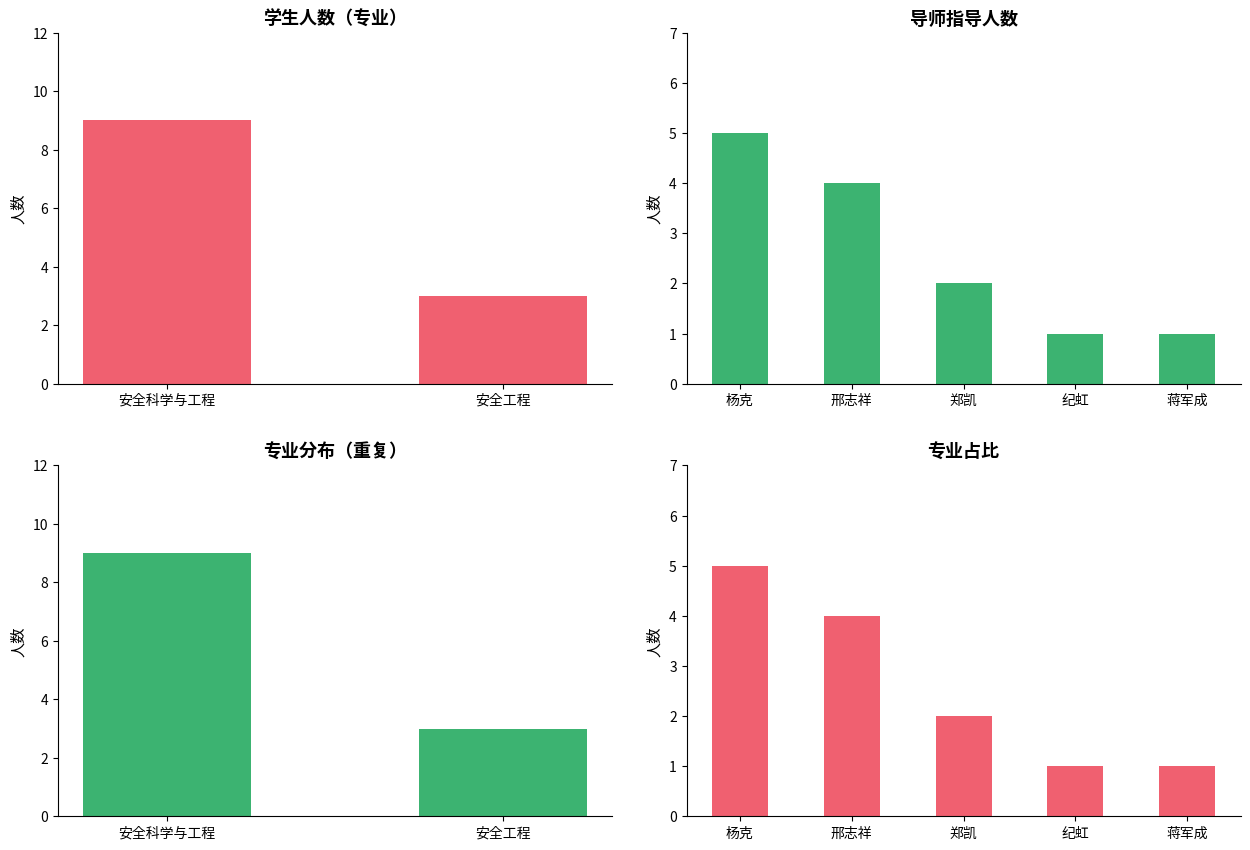

Count the values in the range 3 to 9.

2